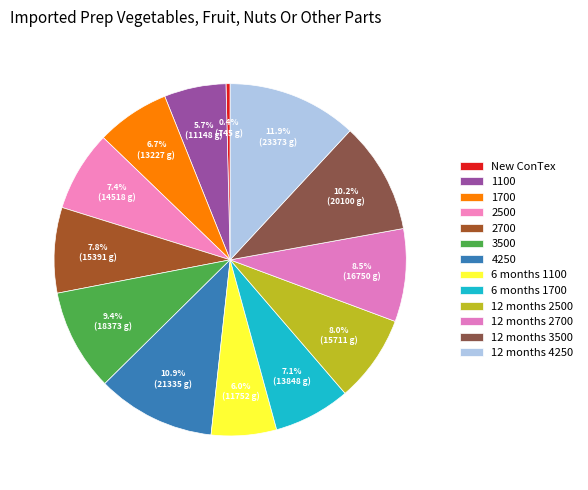

What percentage is the 3500 slice, to the nearest percent?

9%